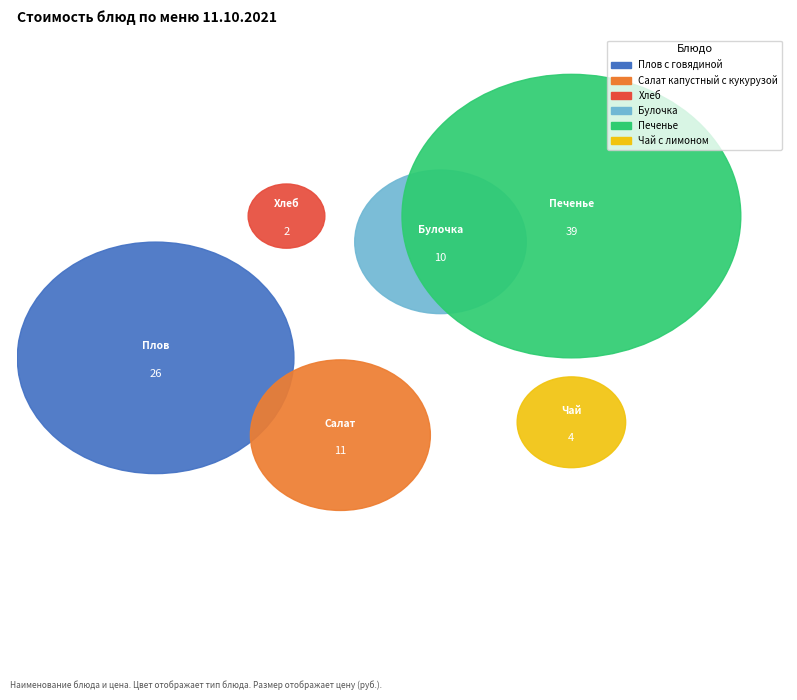

What is the change in value from Плов с говядиной to Хлеб?

-24